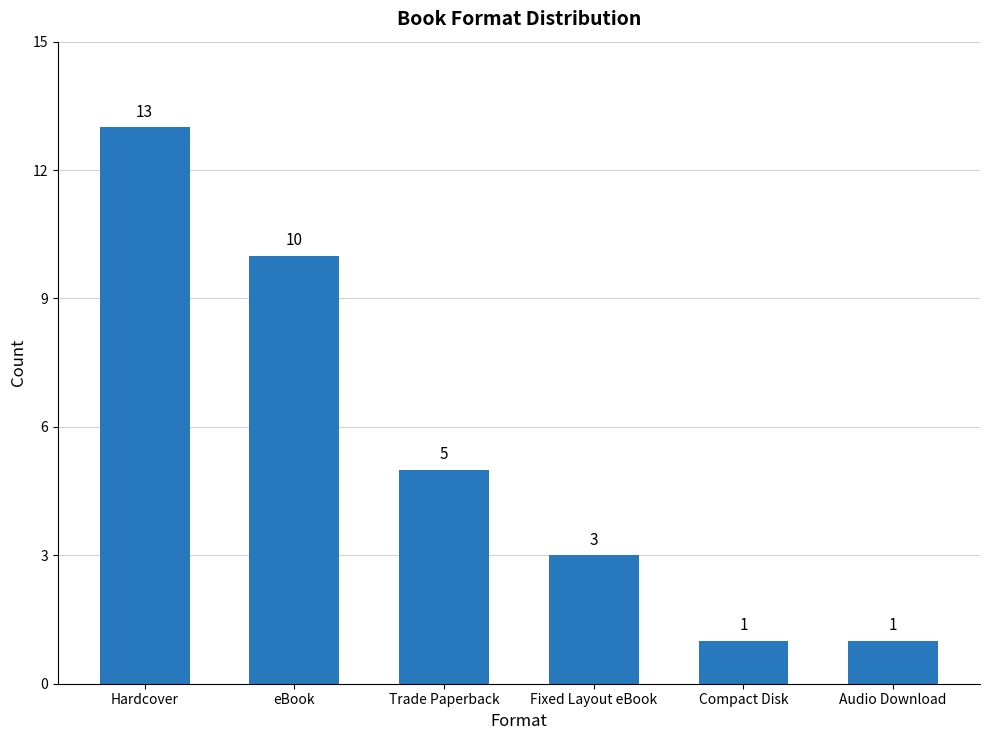

The value at Trade Paperback is 8. True or false?

False